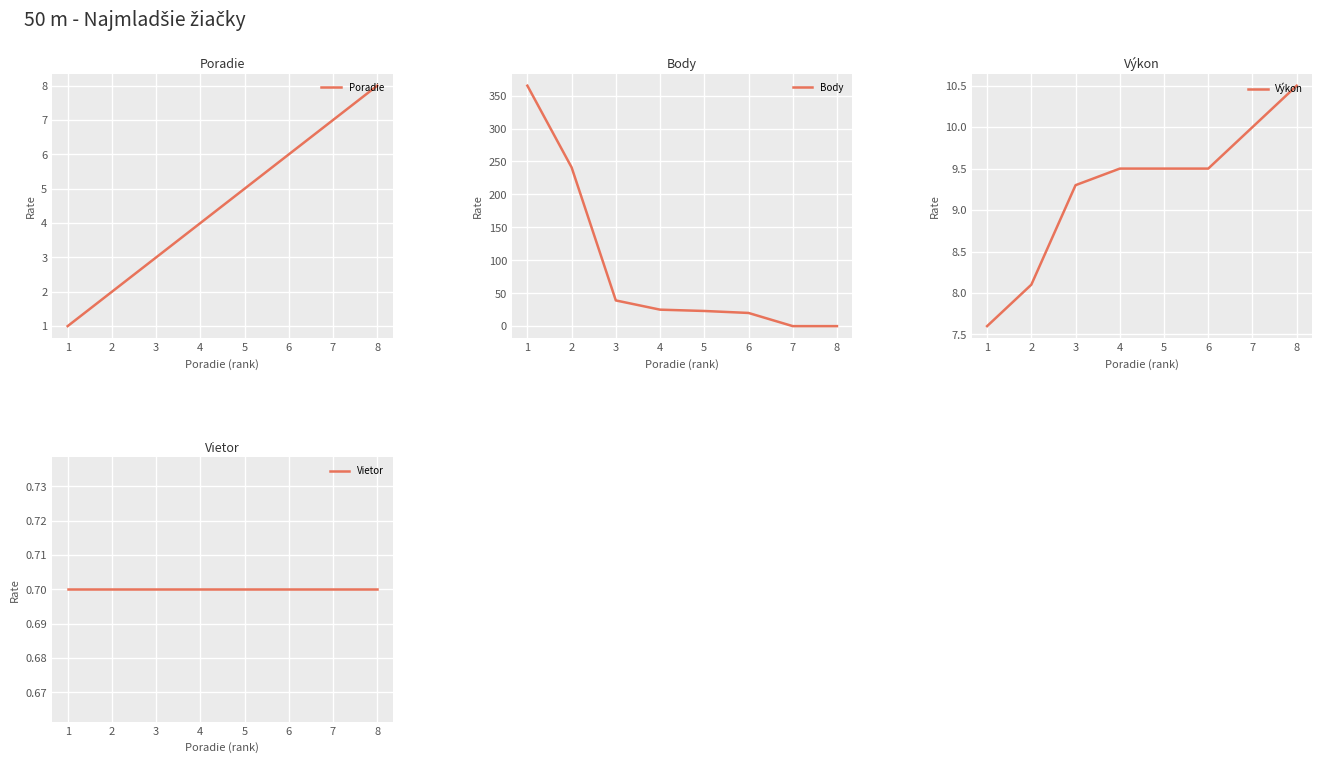

True or false: Vietor and Poradie cross at least once.

False